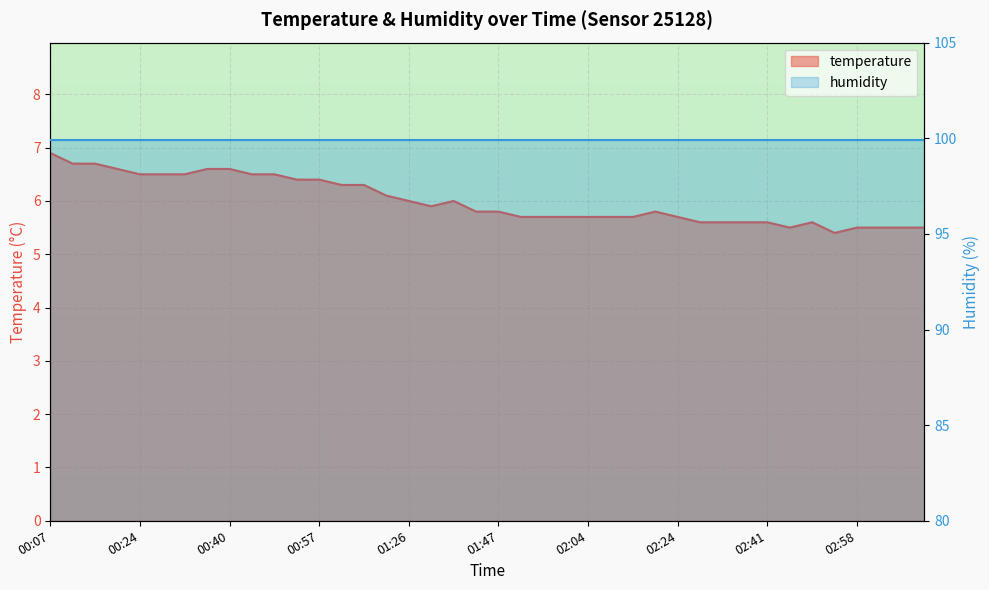

True or false: there are more than 2 points higher than both neighbors.

True